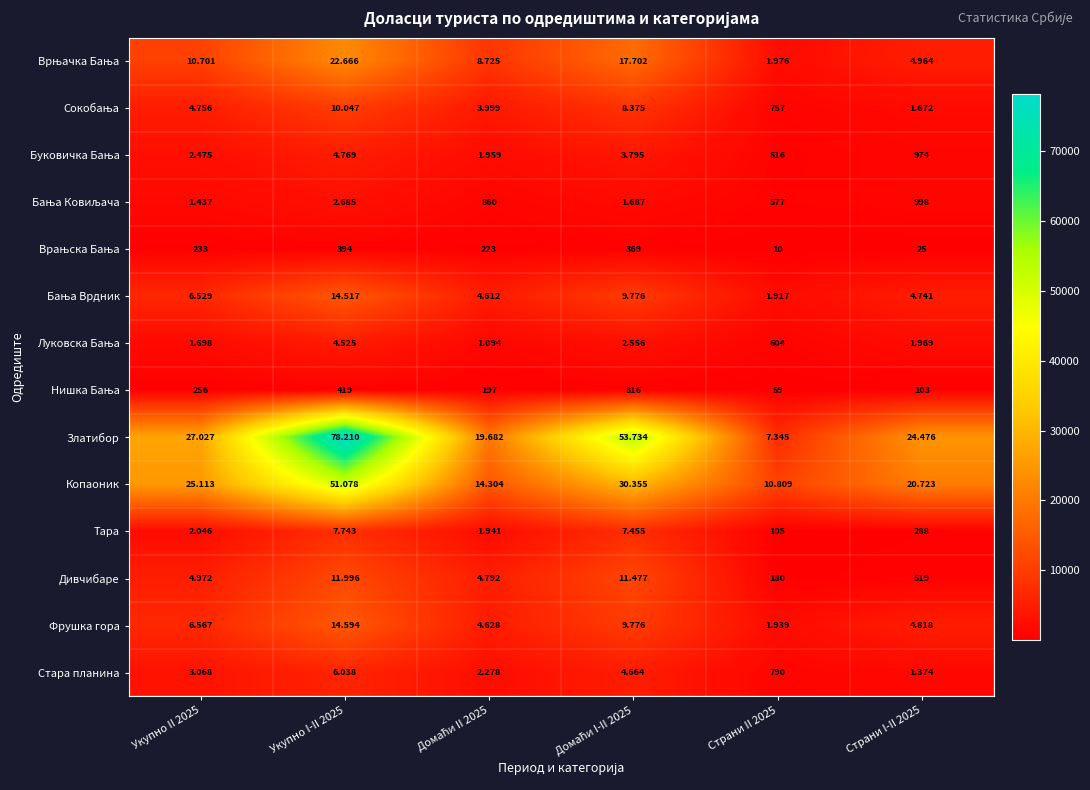

At which category does the chart reach its minimum across all series?

Страни II 2025